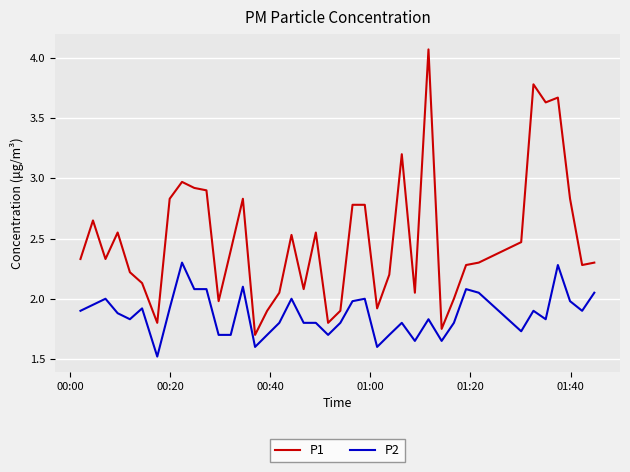

At how many categories does at least one series exceed 3?

5